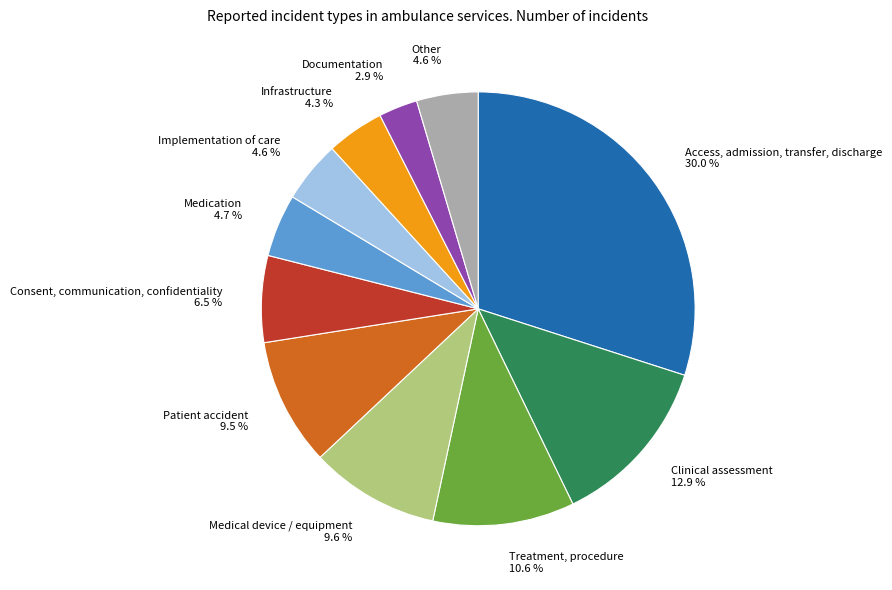

Between Implementation of care and Medical device / equipment, which is larger?

Medical device / equipment